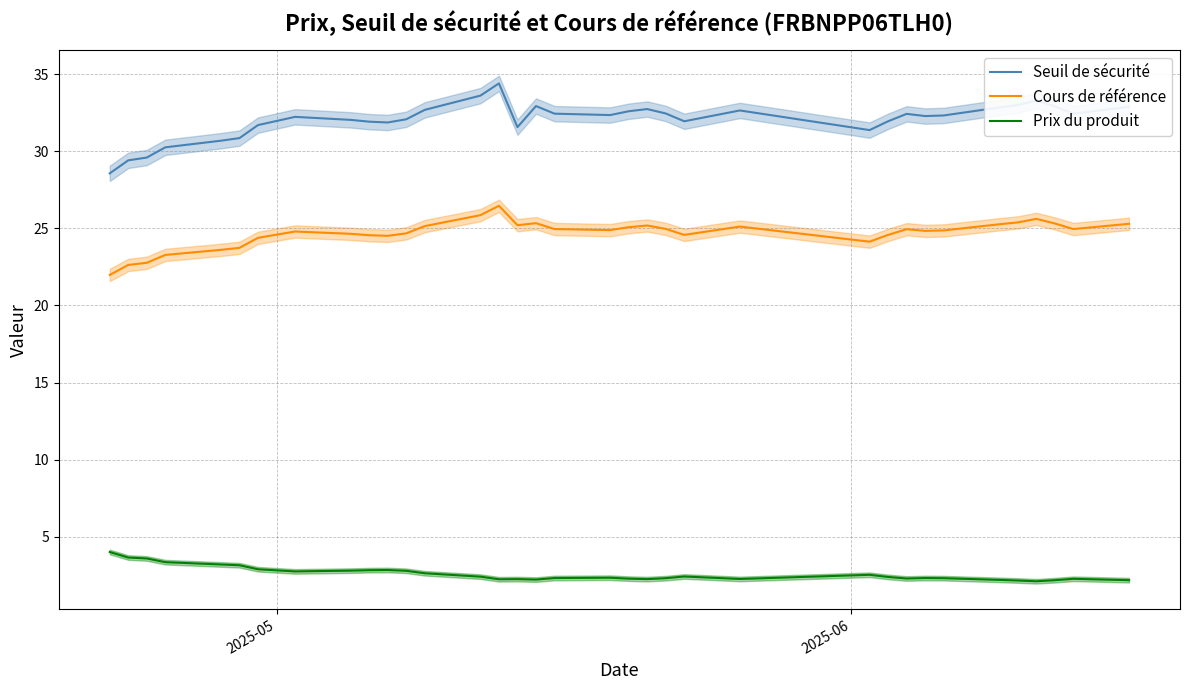

What is the maximum value for Prix du produit?

4.0